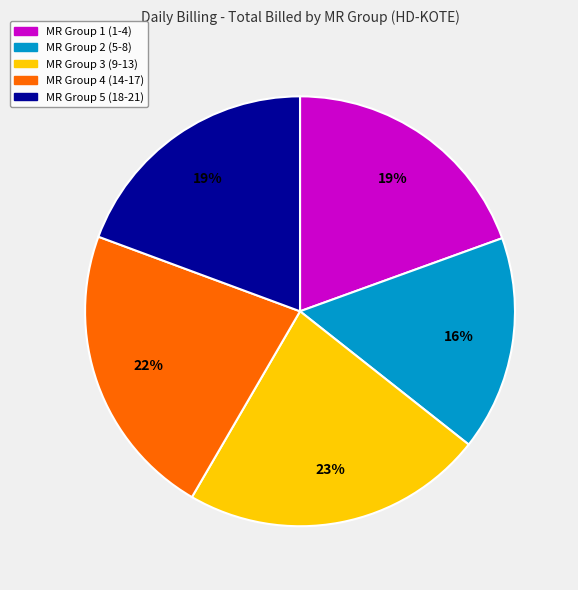

How many segments does this pie chart have?

5